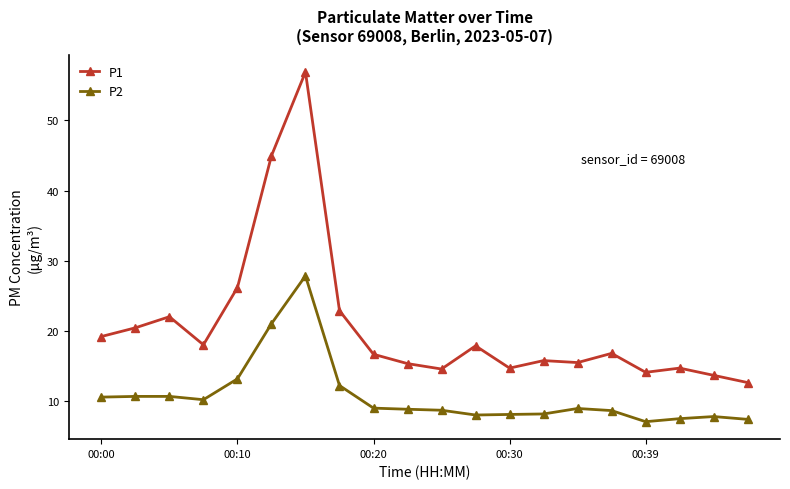

Does the chart display data point markers on the line(s)?

Yes